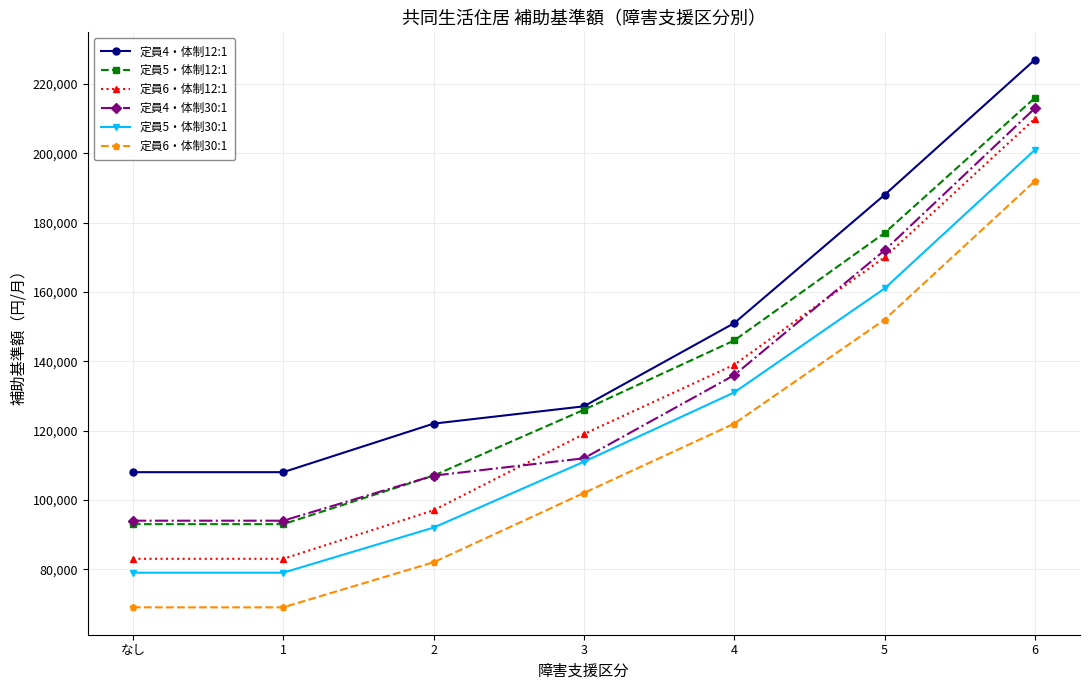

At which category is the sum across all series the highest?

6